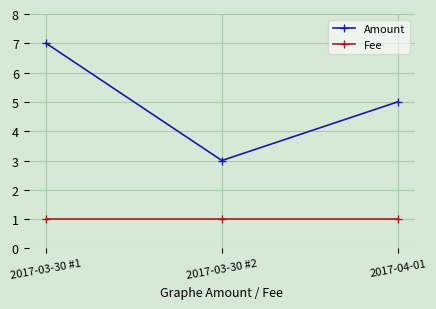

Rank the series by their average value, from highest to lowest.

Amount, Fee